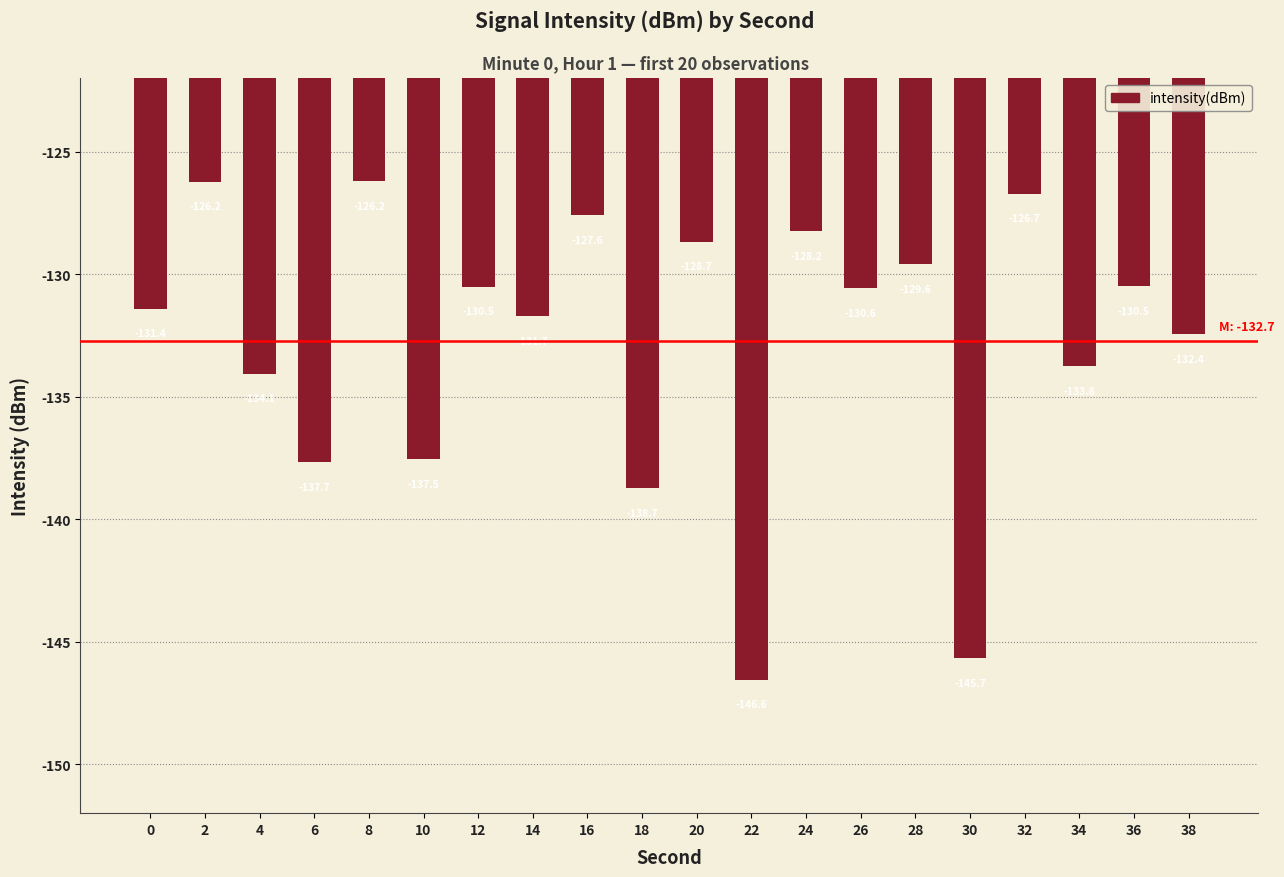

What is the value of the 17th bar from the left?

-126.7